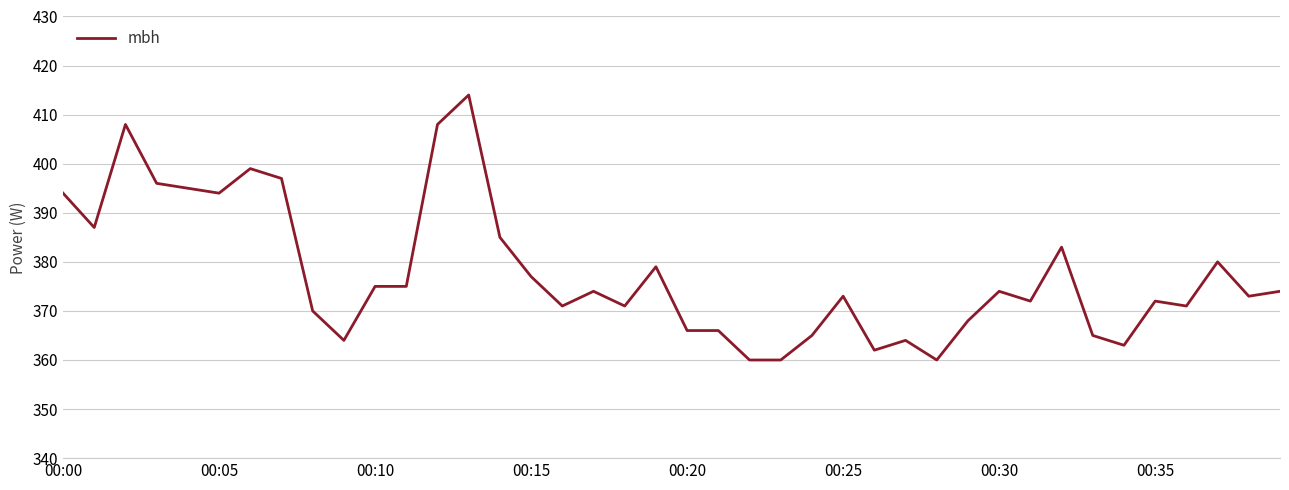

What is the difference between the maximum and minimum values?

54